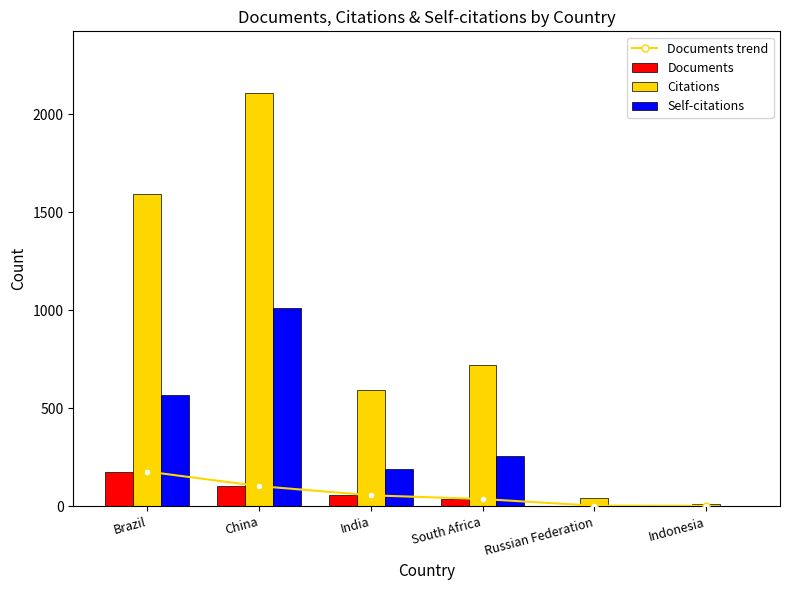

Is the value of Documents at China greater than the value of Citations at China?

No